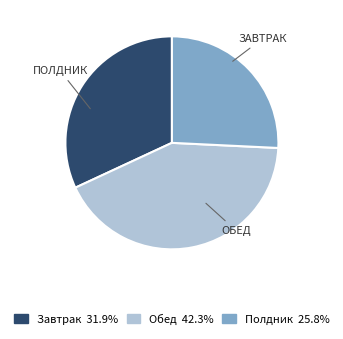

Is there any slice that represents more than half of the pie?

No